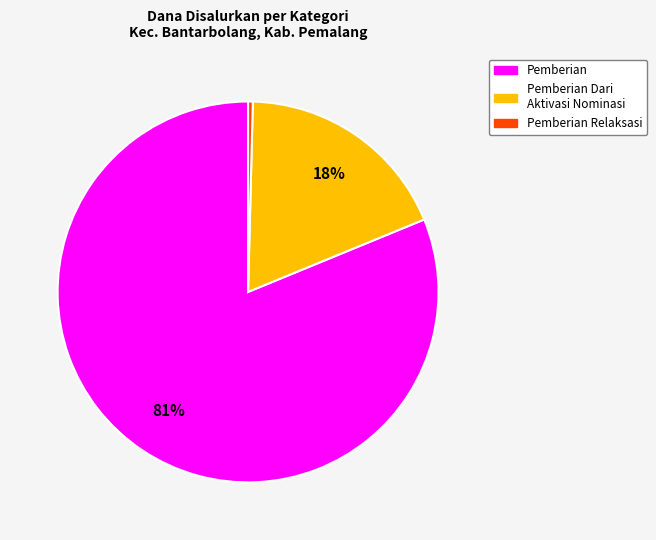

True or false: Pemberian Dari Aktivasi Nominasi accounts for 18% of the total.

True